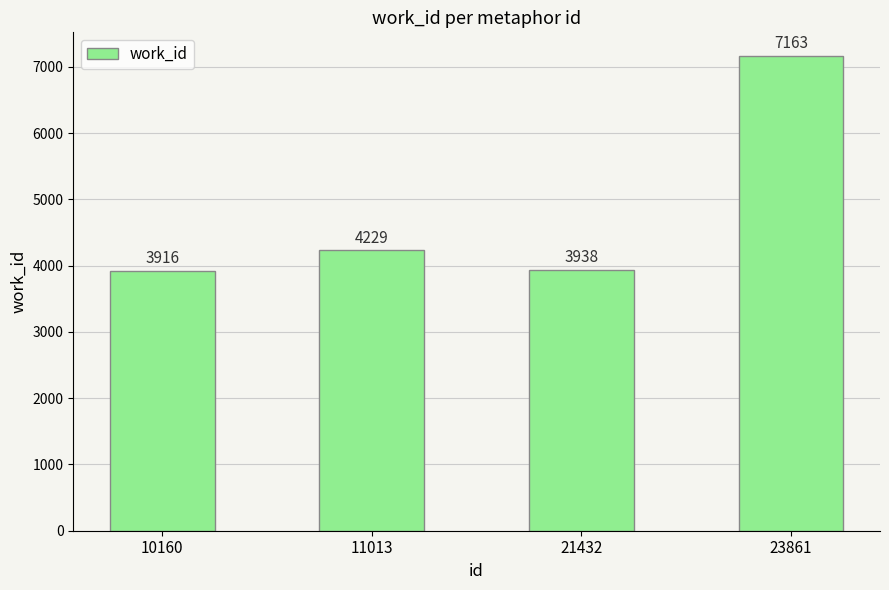

True or false: the data shows 7403 at 11013.

False